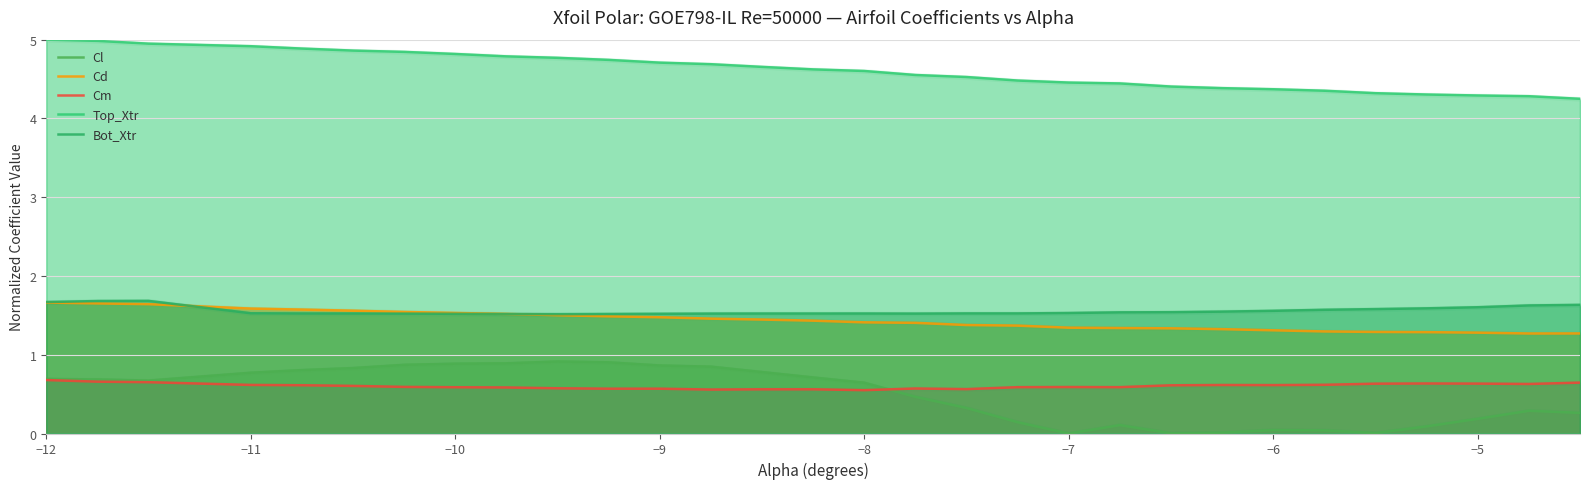

What are all the series names shown in the legend?

Cl, Cd, Cm, Top_Xtr, Bot_Xtr